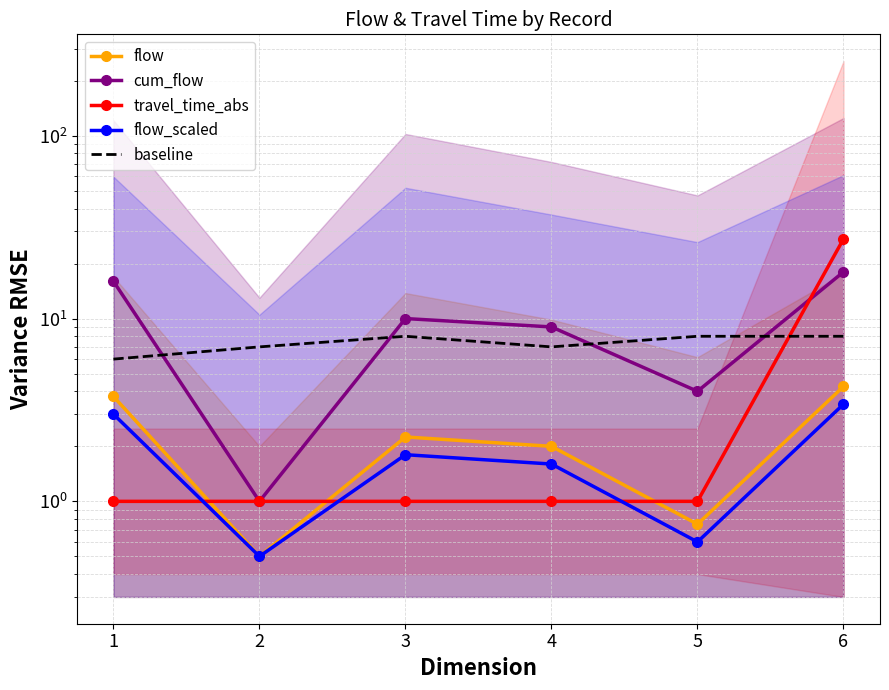

What is the value of the flow point at the 4th from the left?

2.0